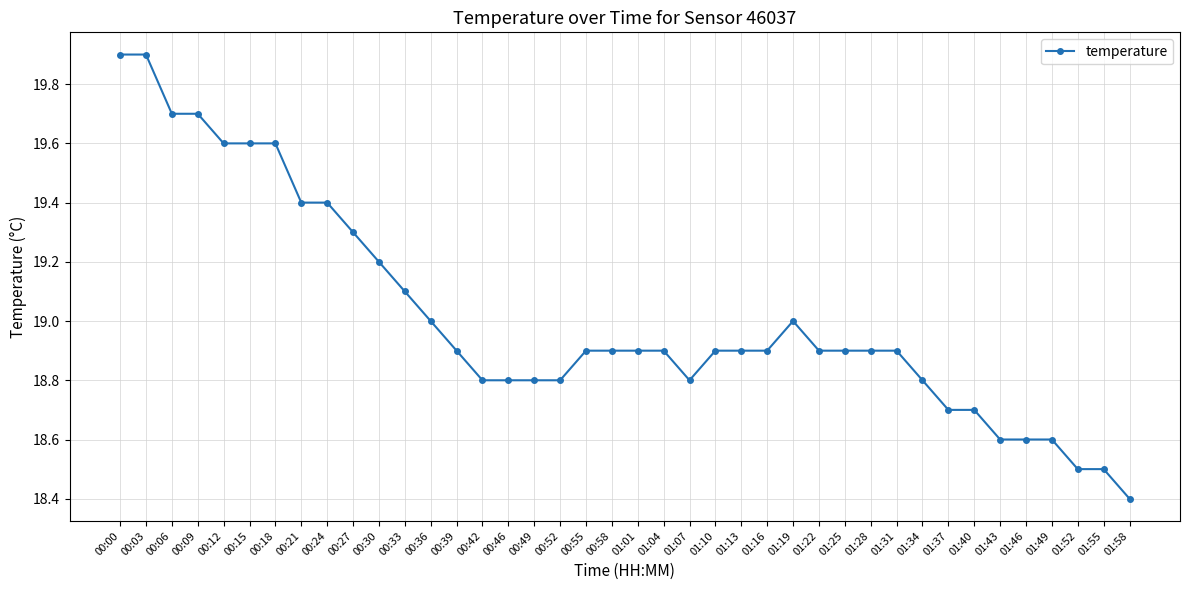

Reading left to right, what are all the values shown in this chart?

00:00=19.9	00:03=19.9	00:06=19.7	00:09=19.7	00:12=19.6	00:15=19.6	00:18=19.6	00:21=19.4	00:24=19.4	00:27=19.3	00:30=19.2	00:33=19.1	00:36=19.0	00:39=18.9	00:42=18.8	00:46=18.8	00:49=18.8	00:52=18.8	00:55=18.9	00:58=18.9	01:01=18.9	01:04=18.9	01:07=18.8	01:10=18.9	01:13=18.9	01:16=18.9	01:19=19.0	01:22=18.9	01:25=18.9	01:28=18.9	01:31=18.9	01:34=18.8	01:37=18.7	01:40=18.7	01:43=18.6	01:46=18.6	01:49=18.6	01:52=18.5	01:55=18.5	01:58=18.4